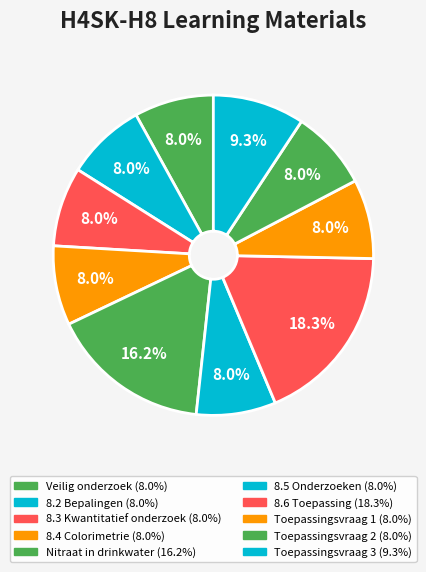

Count the number of slices in the pie.

10